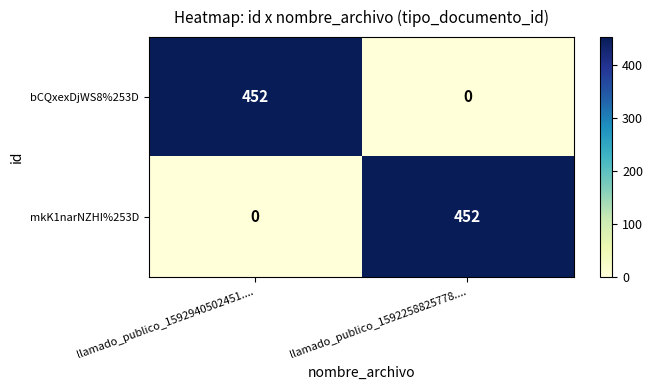

How many distinct data groups are displayed?

2